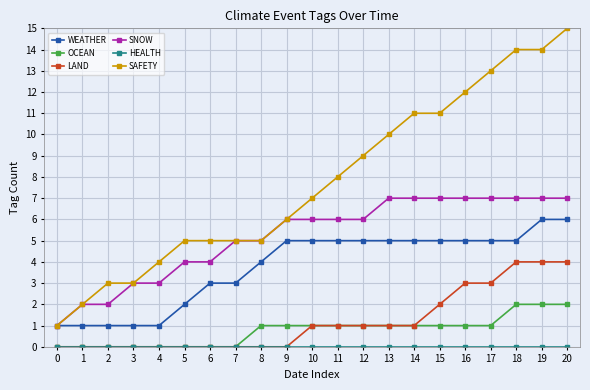

True or false: OCEAN has a value of 1 at 12.

True